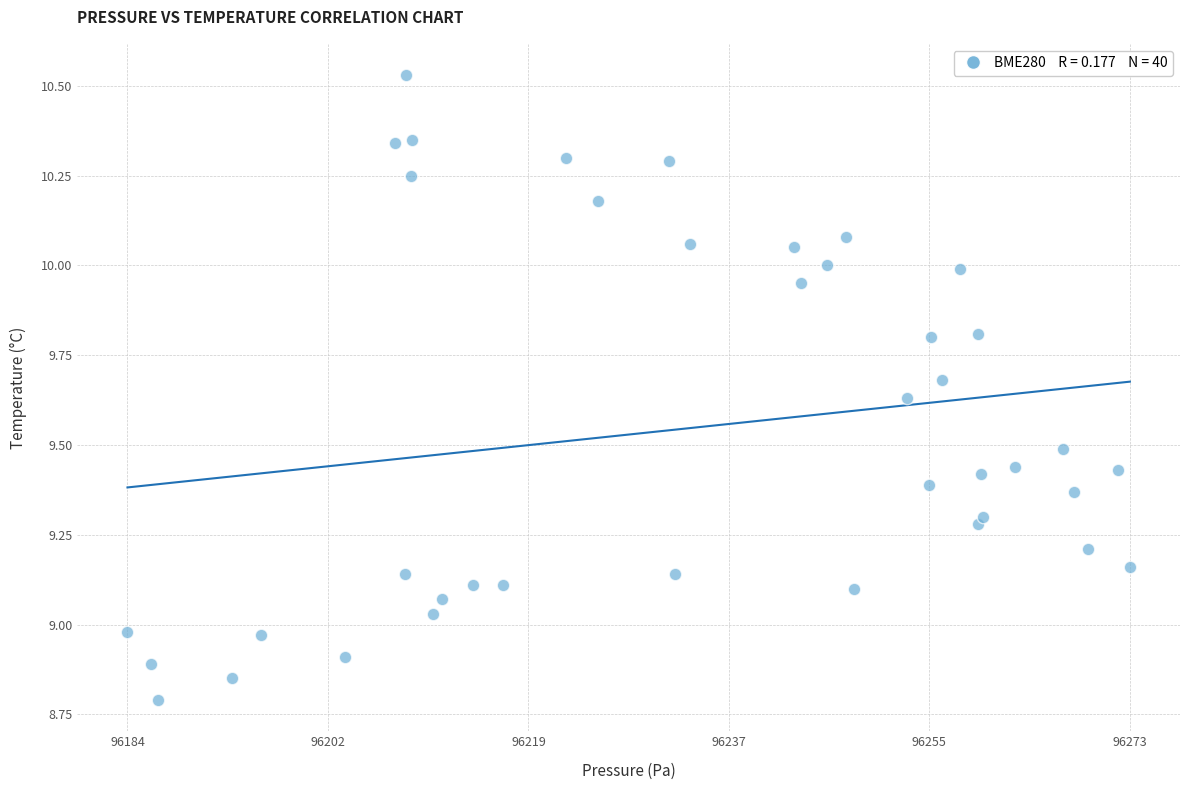

What is the range of X values (max minus min)?

89.2